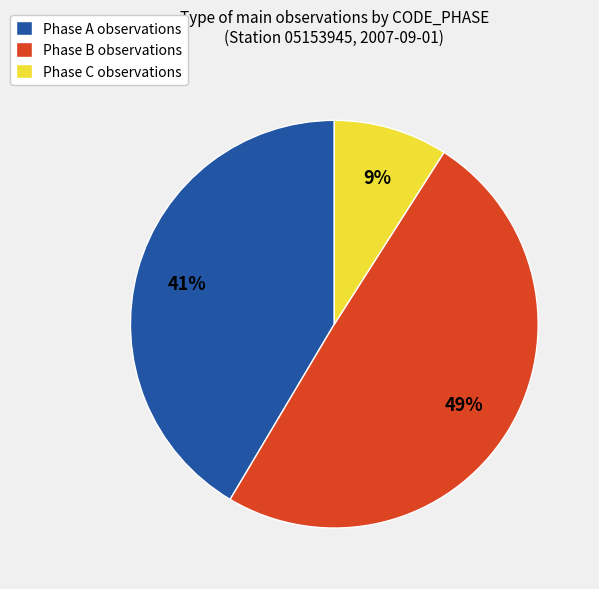

Rank the categories by value from highest to lowest.

Phase B observations, Phase A observations, Phase C observations